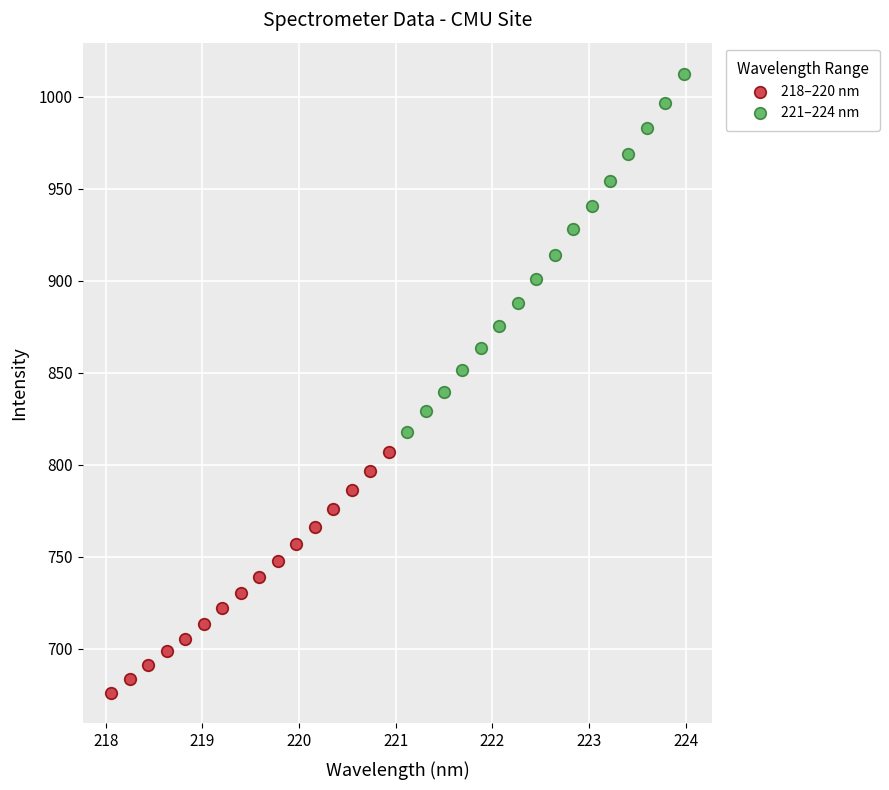

What are all the series names shown in the legend?

218–220 nm, 221–224 nm